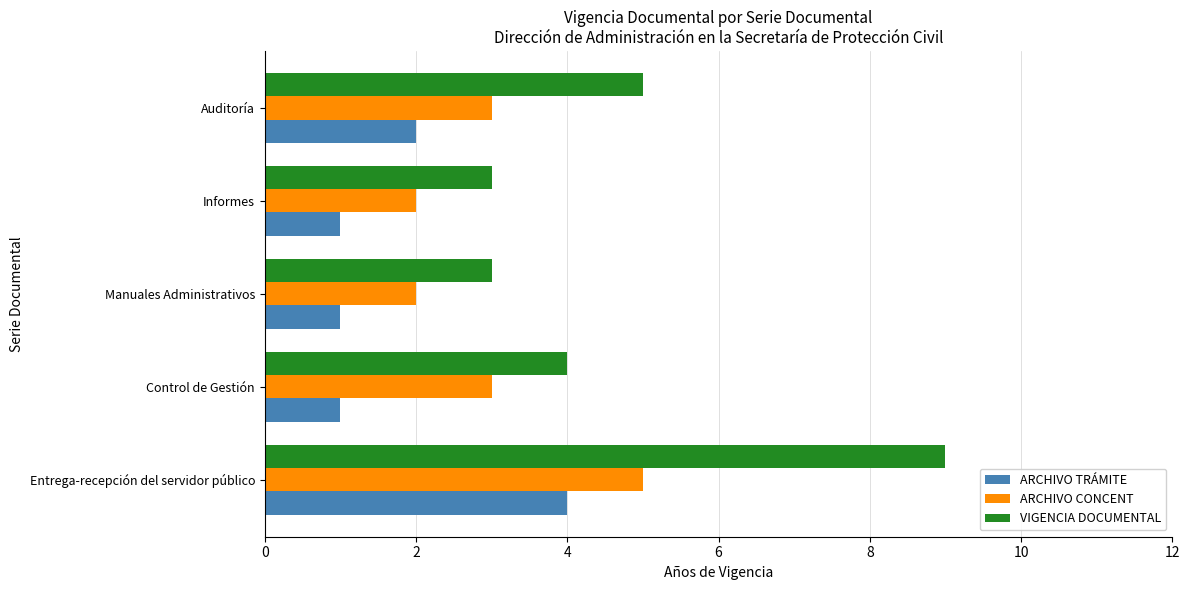

At Informes, list the series in order from largest to smallest.

VIGENCIA DOCUMENTAL, ARCHIVO CONCENT, ARCHIVO TRÁMITE